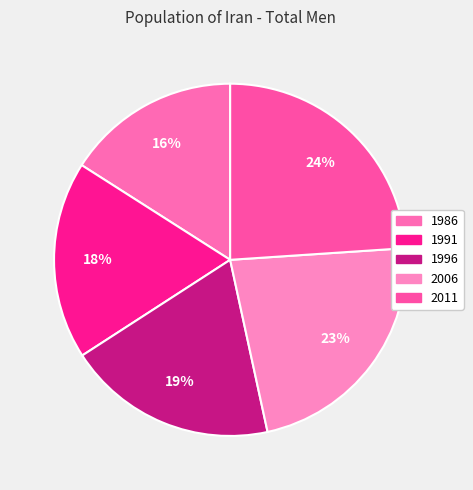

What percentage is the 1986 slice, to the nearest percent?

16%